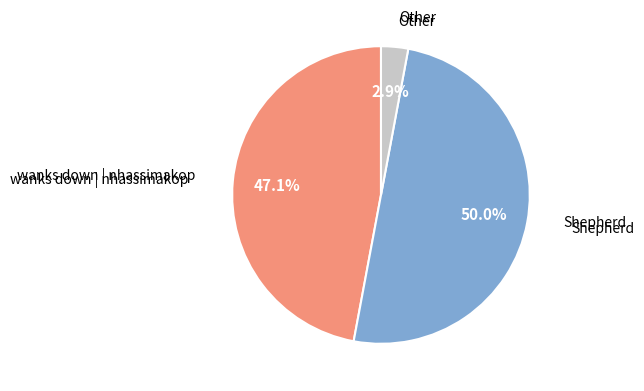

Count the number of slices in the pie.

3